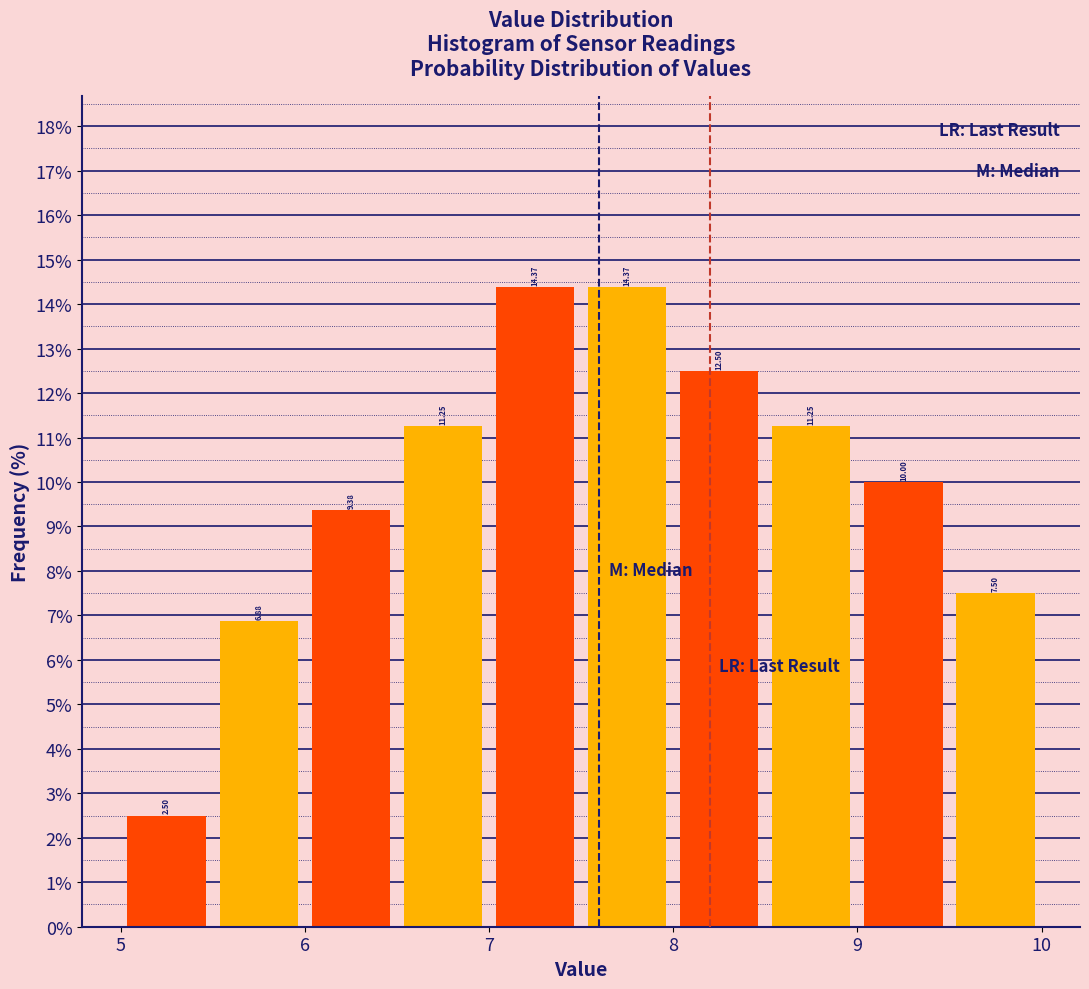

Reading left to right, transcribe this chart: for each bar, give the range it covers on the x-axis and its height.

5.0 to 5.5: 2.50
5.5 to 6.0: 6.88
6.0 to 6.5: 9.38
6.5 to 7.0: 11.25
7.0 to 7.5: 14.37
7.5 to 8.0: 14.37
8.0 to 8.5: 12.50
8.5 to 9.0: 11.25
9.0 to 9.5: 10.00
9.5 to 10.0: 7.50